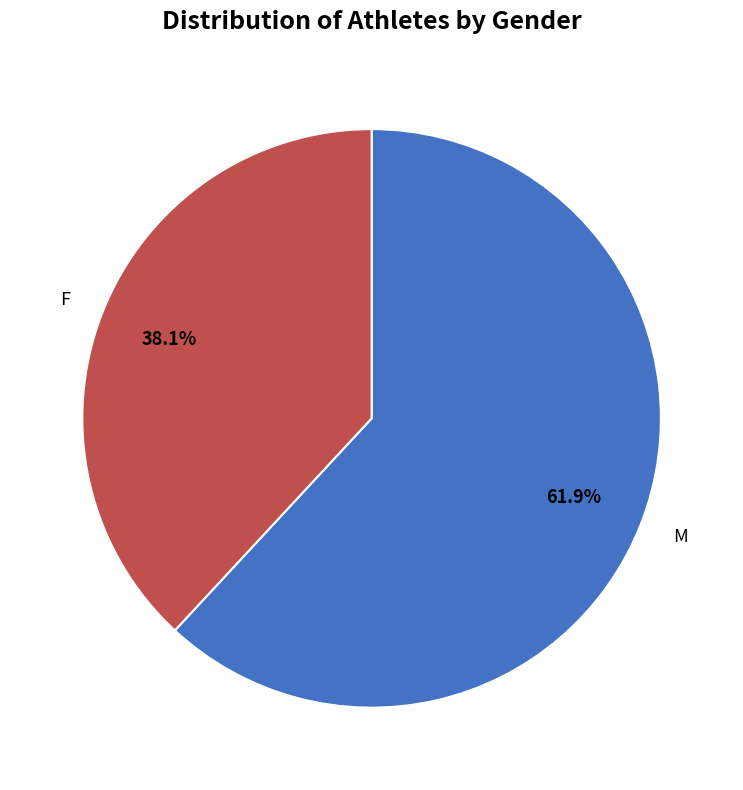

Rank the categories by value from highest to lowest.

M, F